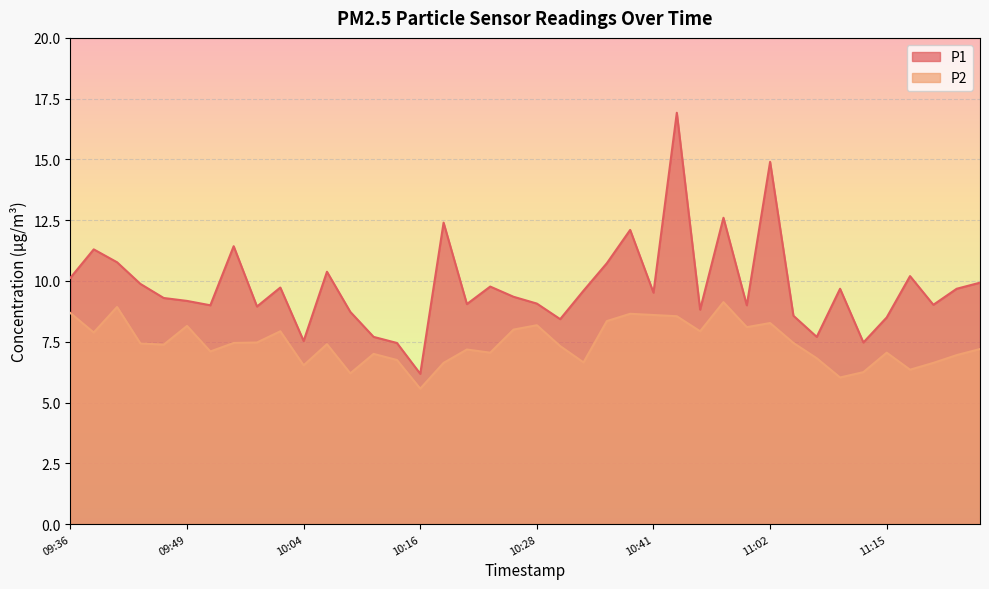

Reading left to right, transcribe all the data shown in this chart.

P1: 10.1	11.3	10.8	9.9	9.3	9.2	9.0	11.4	8.9	9.7	7.5	10.4	8.7	7.7	7.5	6.2	12.4	9.1	9.8	9.3	9.1	8.4	9.6	10.7	12.1	9.5	16.9	8.8	12.6	9.0	14.9	8.6	7.7	9.7	7.5	8.5	10.2	9.0	9.7	9.9
P2: 8.7	7.9	8.9	7.4	7.4	8.2	7.1	7.5	7.5	7.9	6.5	7.4	6.2	7.0	6.8	5.6	6.6	7.2	7.0	8.0	8.2	7.3	6.7	8.3	8.7	8.6	8.6	7.9	9.1	8.1	8.3	7.5	6.8	6.0	6.2	7.0	6.3	6.6	7.0	7.2